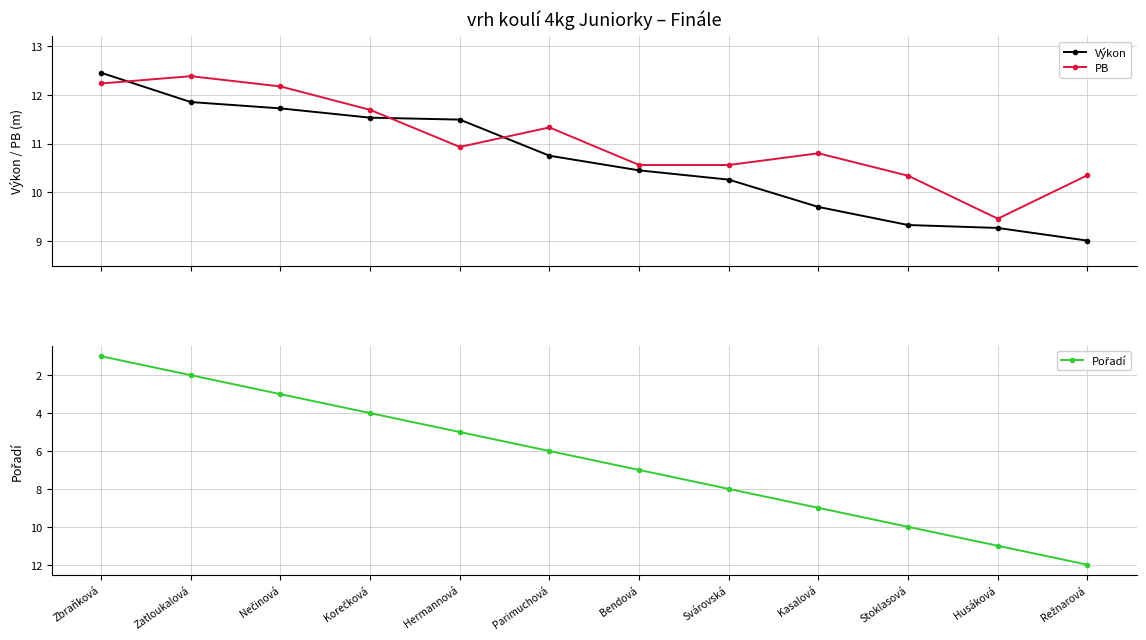

Is the value of PB at Korečková greater than the value of Pořadí at Kasalová?

Yes